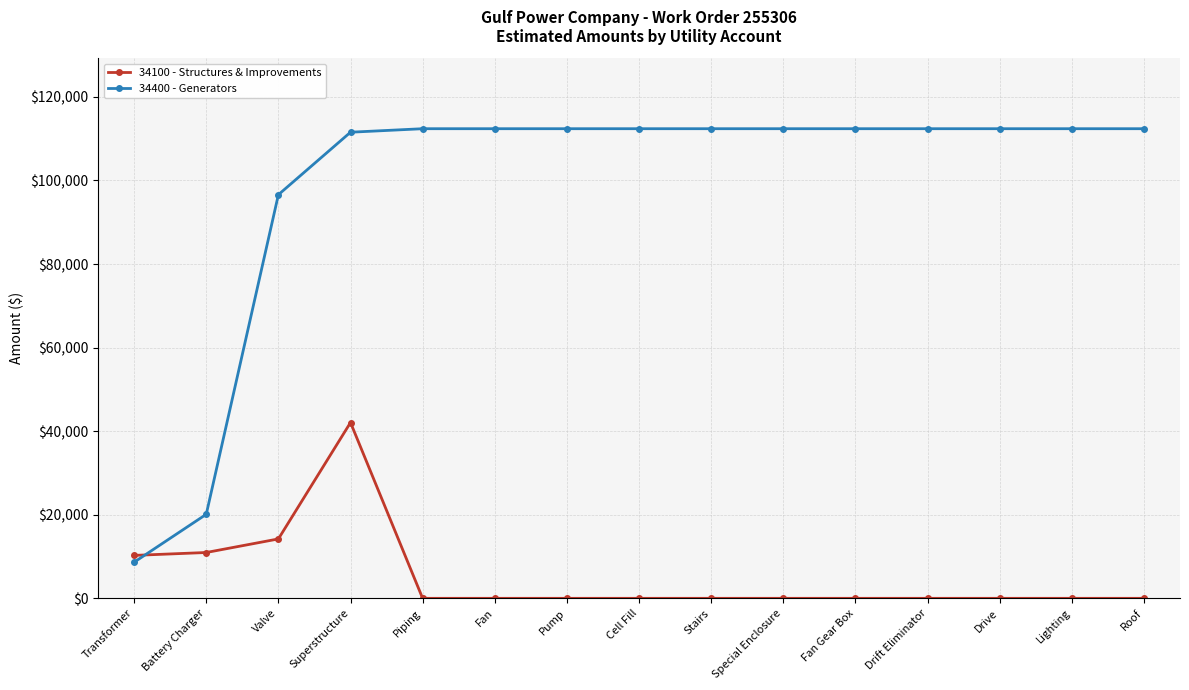

Count the number of data series in this chart.

2